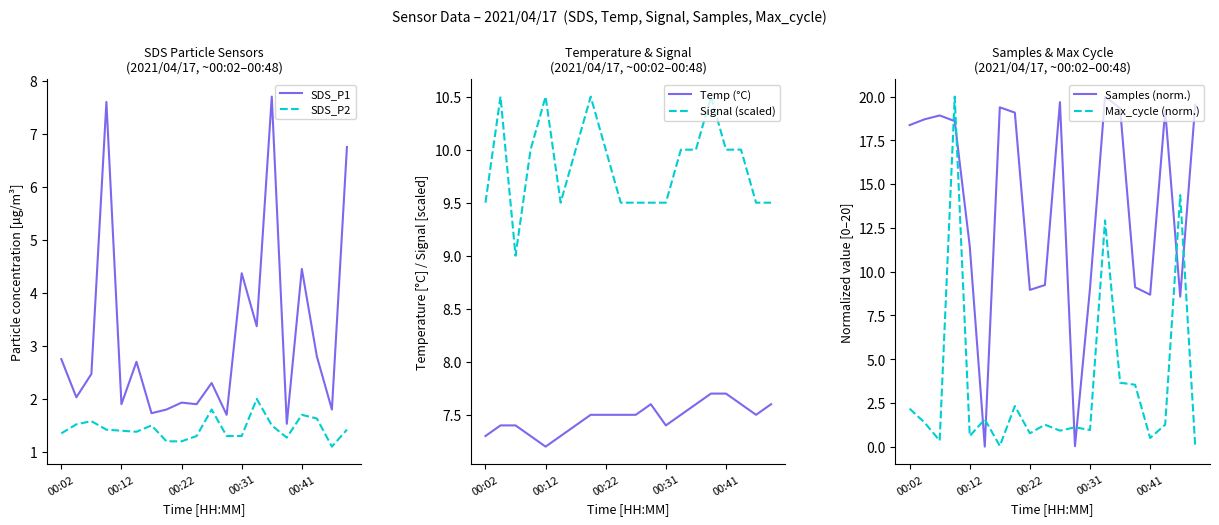

How many data points in SDS_P1 are less than 2?

8